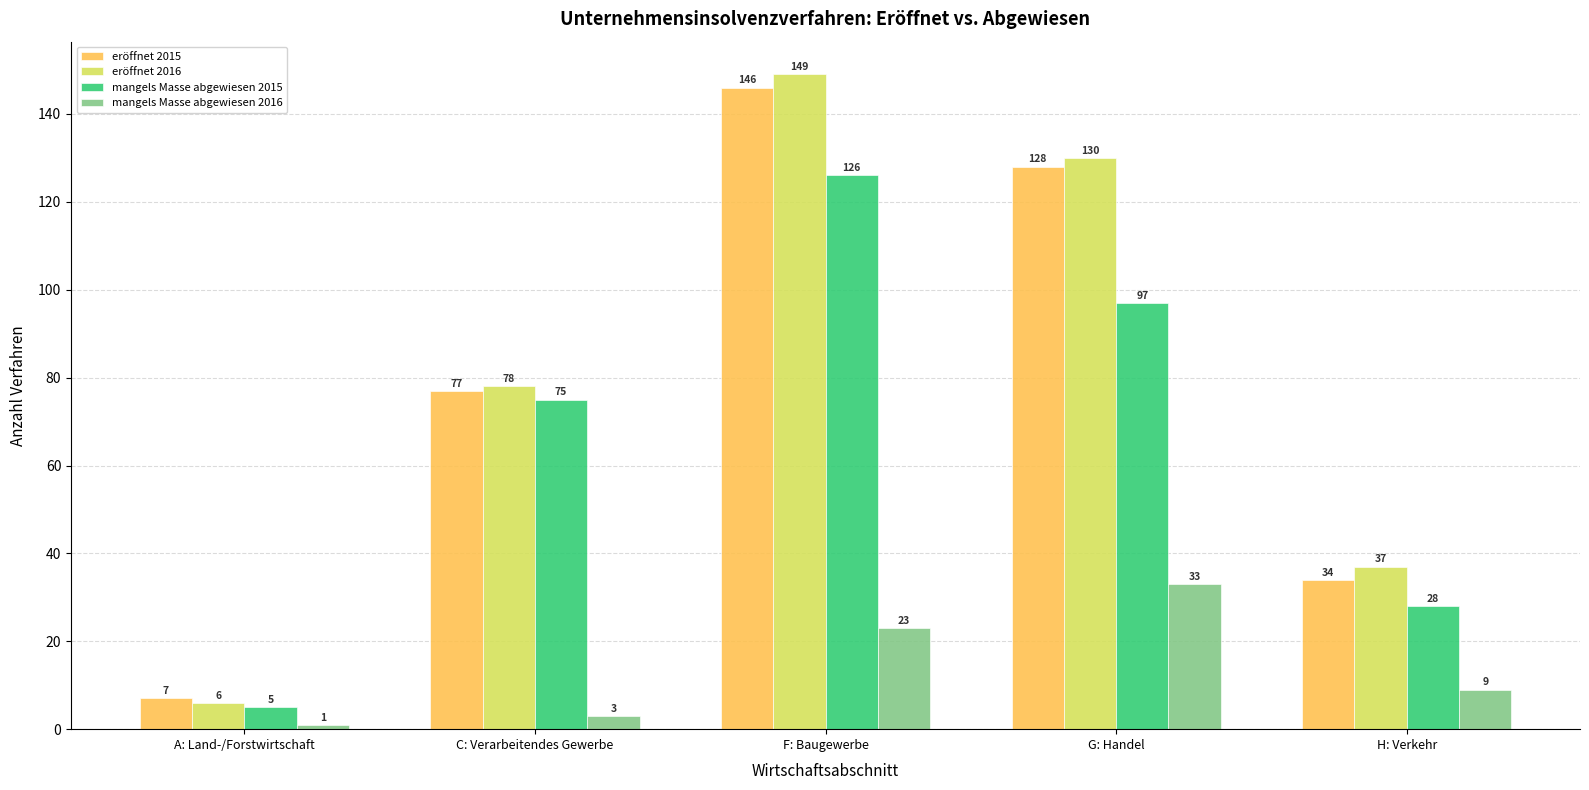

How many values in the eröffnet 2016 series are below 78?

2